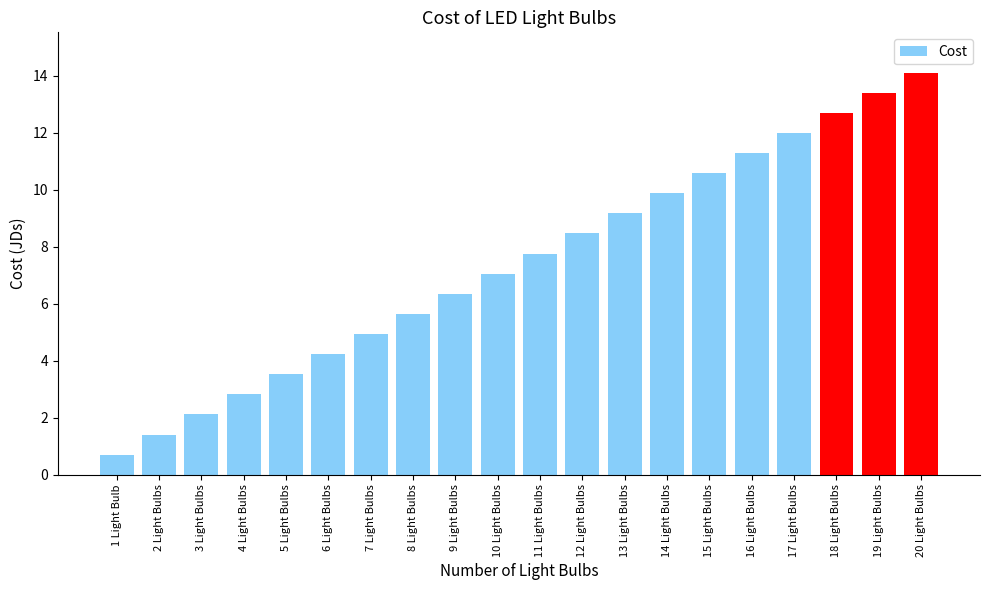

What is the difference between the second highest and second lowest values?

12.0